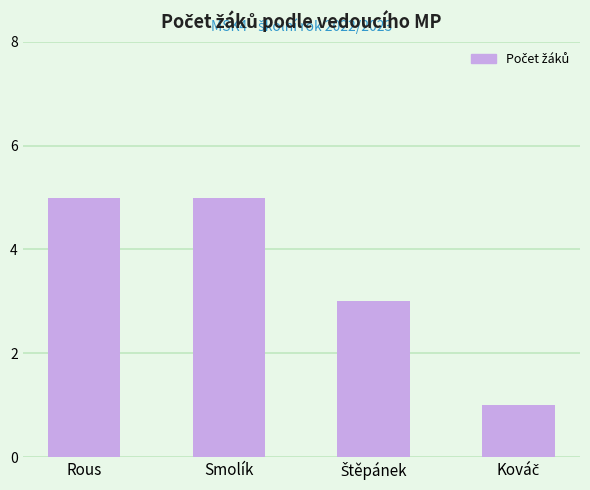

What is the label of the 4th bar from the right?

Rous